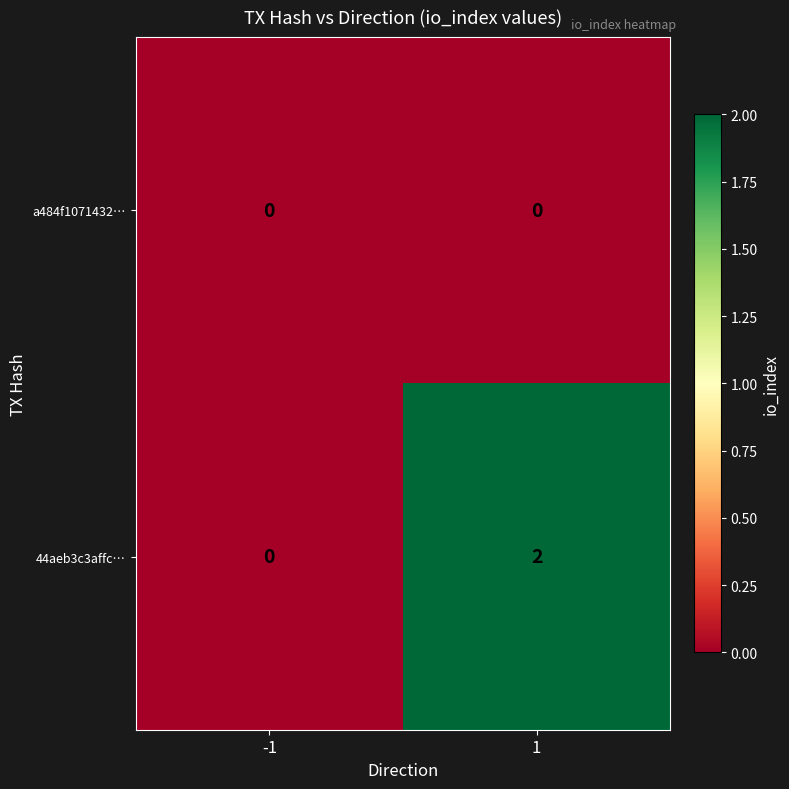

At which category is the sum across all series the highest?

1